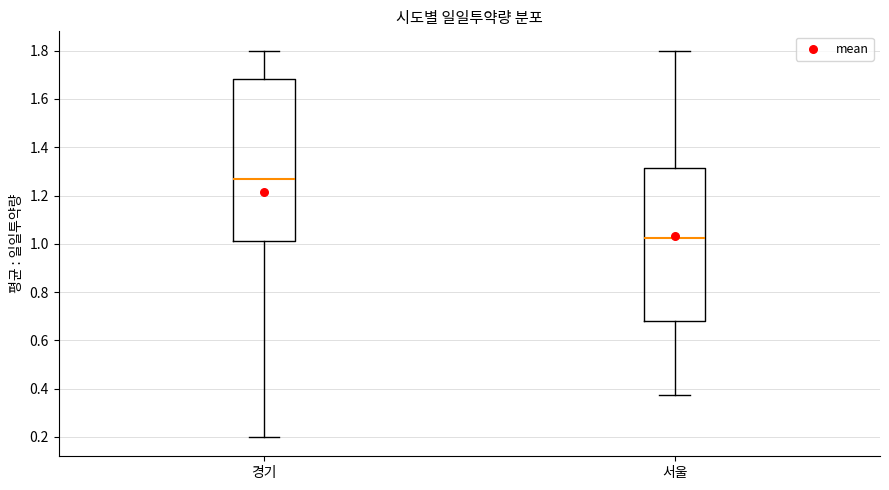

Reading left to right, transcribe this box plot: for each box, give where its median line is, the range the box spans, and where its two whiskers end, as read against the y-axis. The values are not printed on the chart, so give them approximately, as read against the axis.

경기: median 1.26, box 1.02 to 1.68, whiskers 0.20 to 1.80
서울: median 1.02, box 0.68 to 1.32, whiskers 0.38 to 1.80